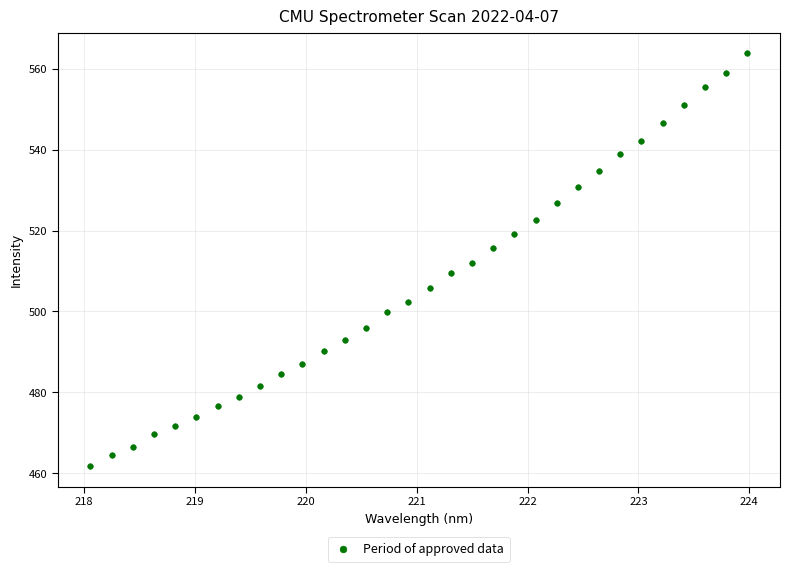

What is the range of Y values (max minus min)?

102.0